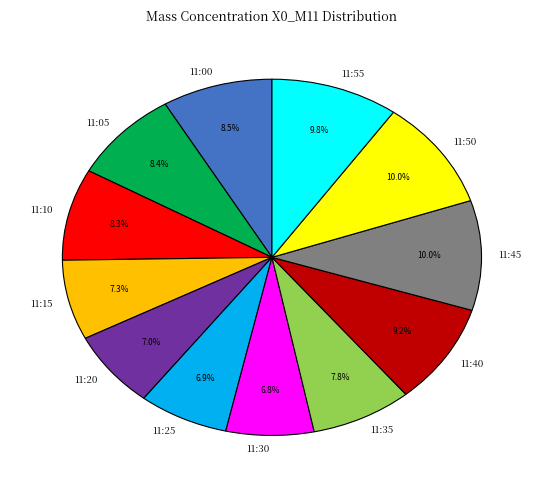

Approximately how many times larger is the value at 11:30 compared to 11:00?

0.8